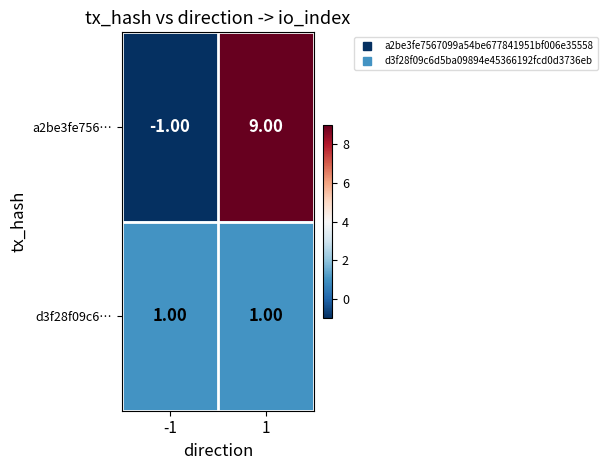

What is the sum of all a2be3fe756… values?

8